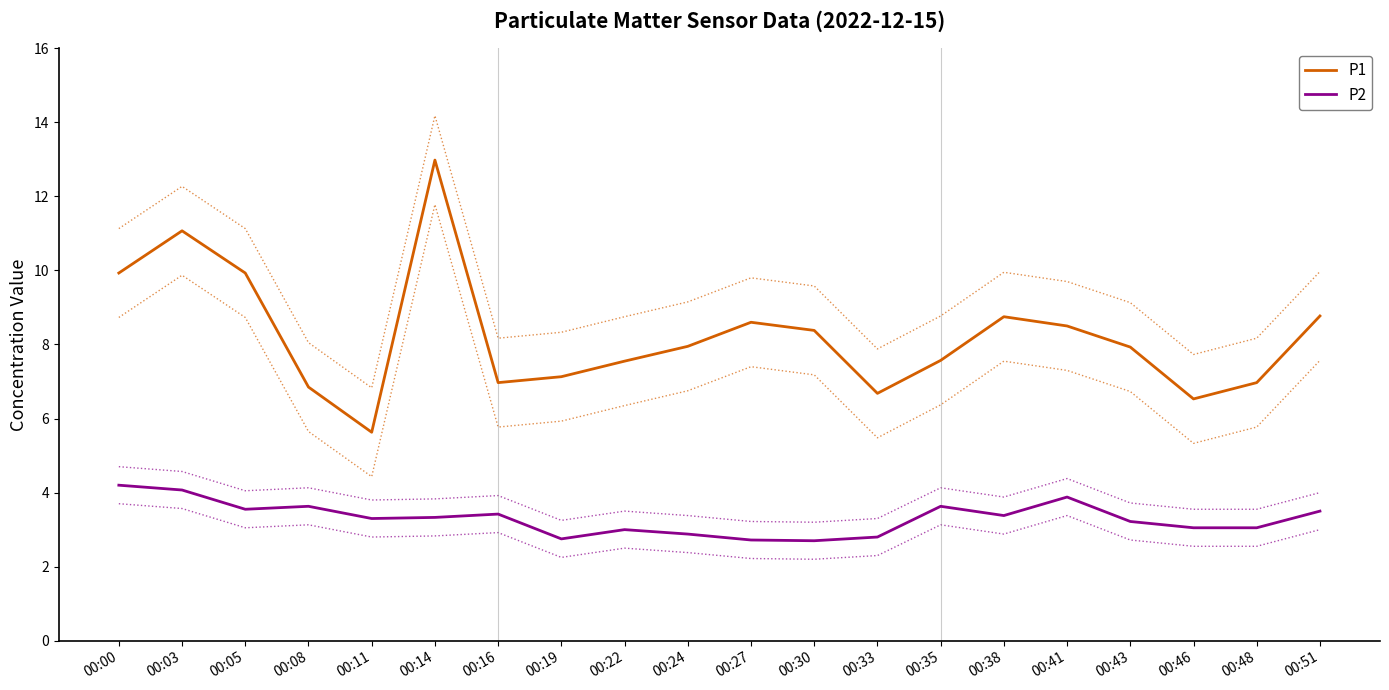

What value does the P2 series have at 00:46?

3.0